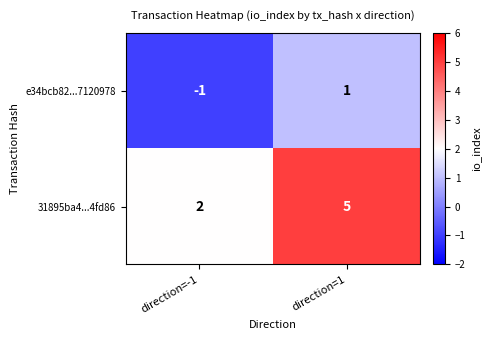

The e34bcb82...7120978 series shows -1 at direction=-1. True or false?

True